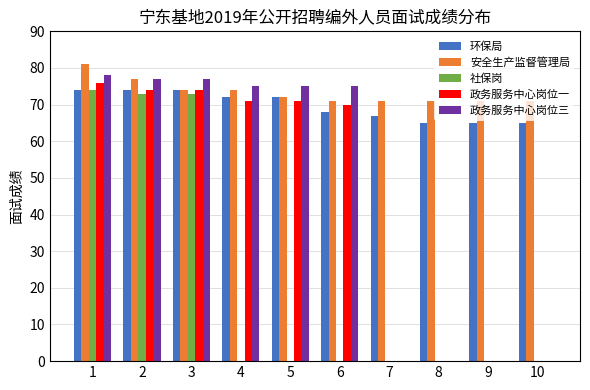

Are the bars horizontal?

No